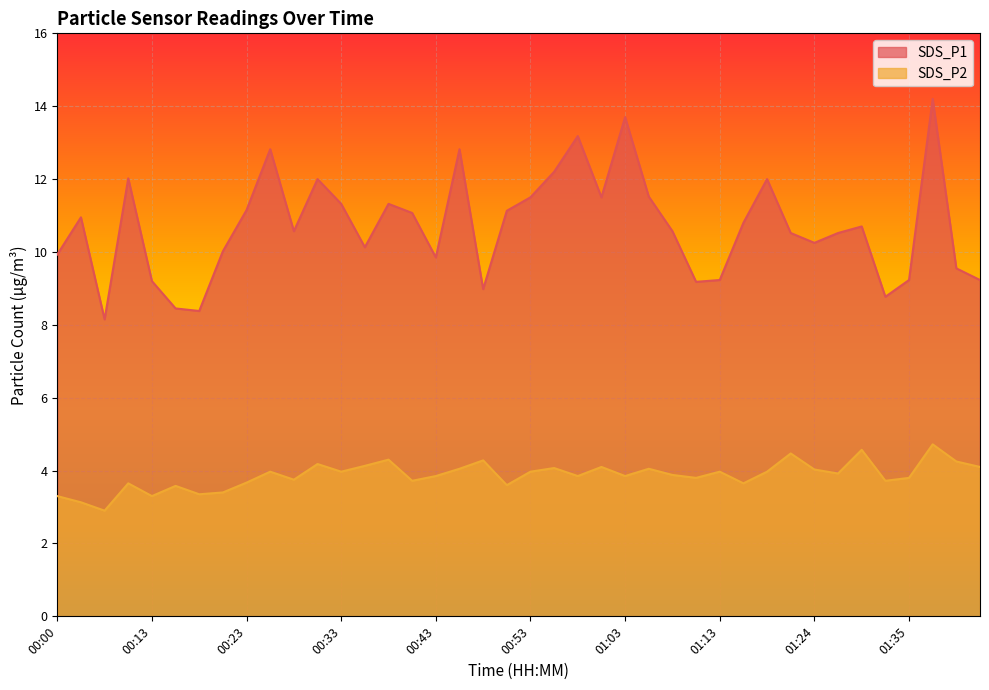

True or false: SDS_P2 and SDS_P1 intersect in this chart.

False